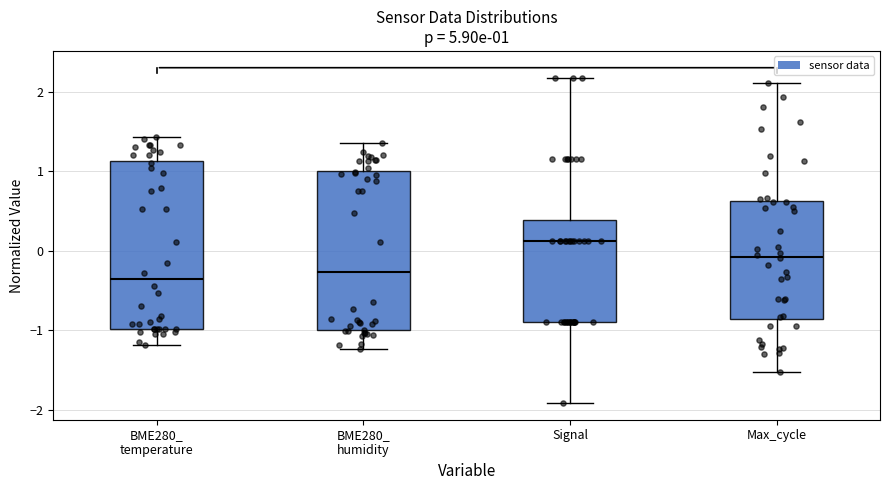

Which box is the tallest, from its lower edge to its upper edge?

BME280_ temperature